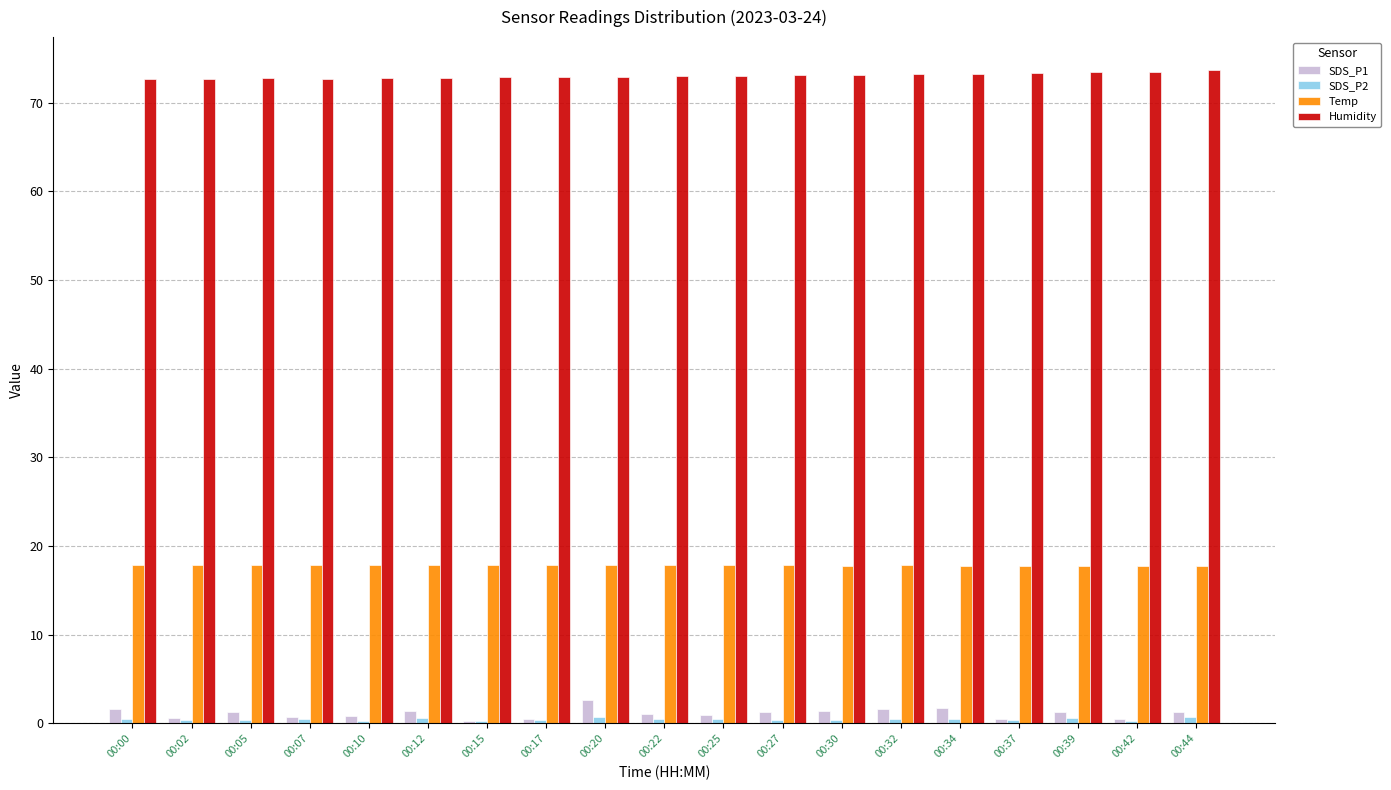

Is the value of Humidity at 00:39 greater than the value of SDS_P1 at 00:00?

Yes